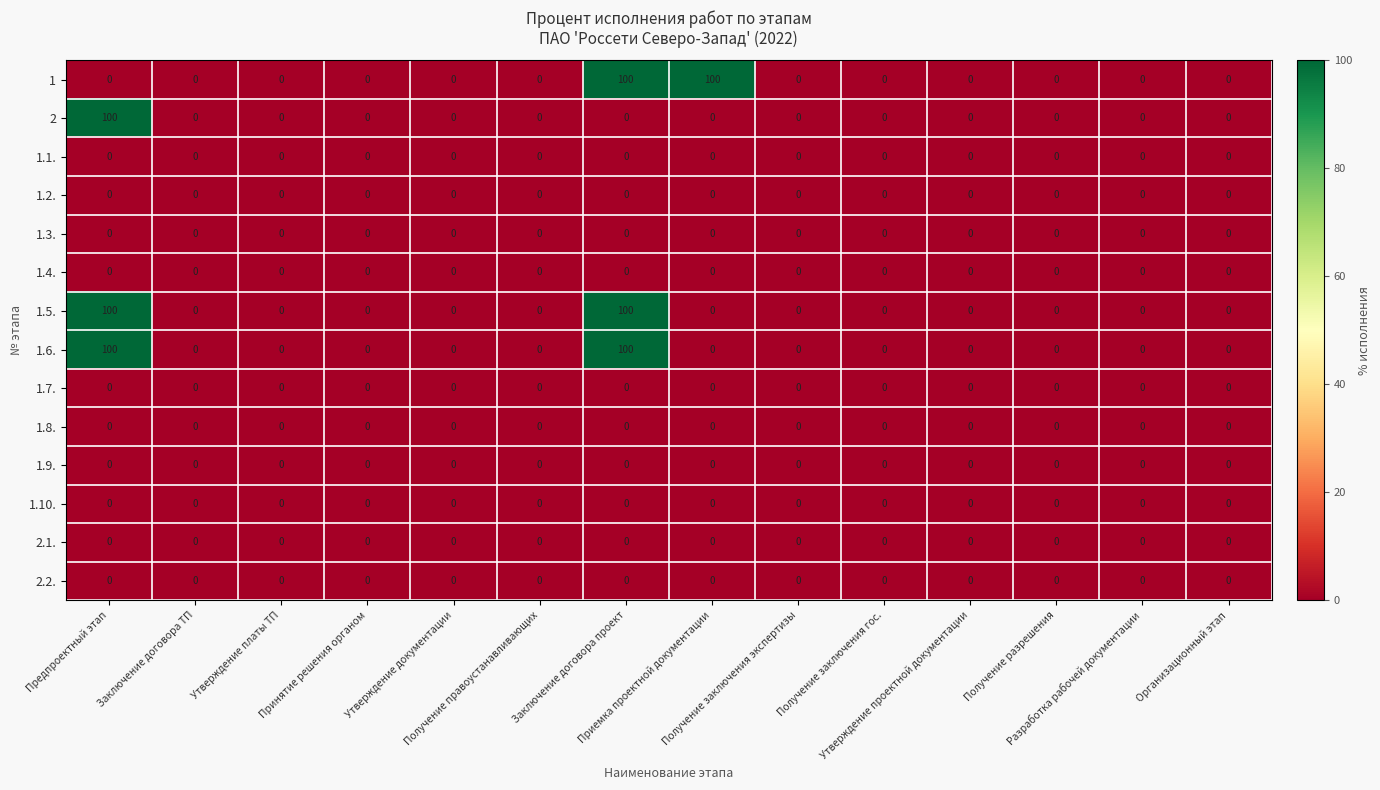

What is the sum of all 1 values?

200